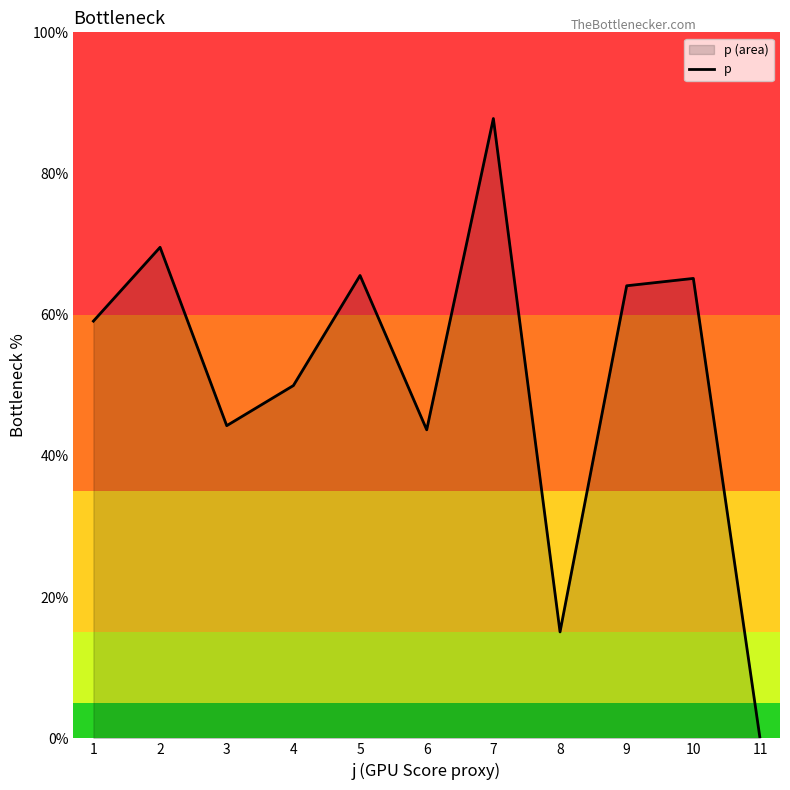

What is the average value?

51.3